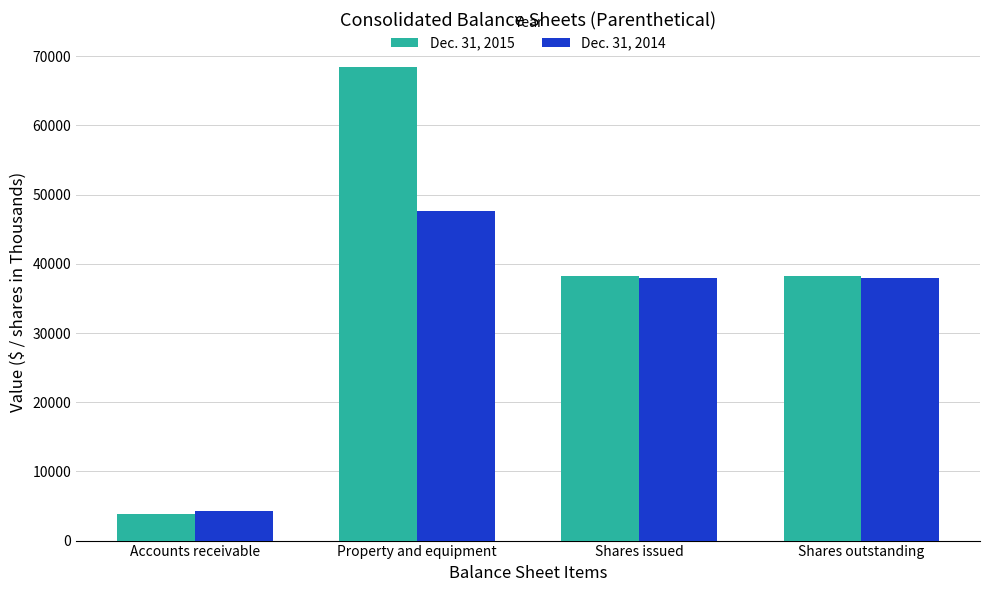

What is the value of the Dec. 31, 2014 bar at the 4th from the left?

37925